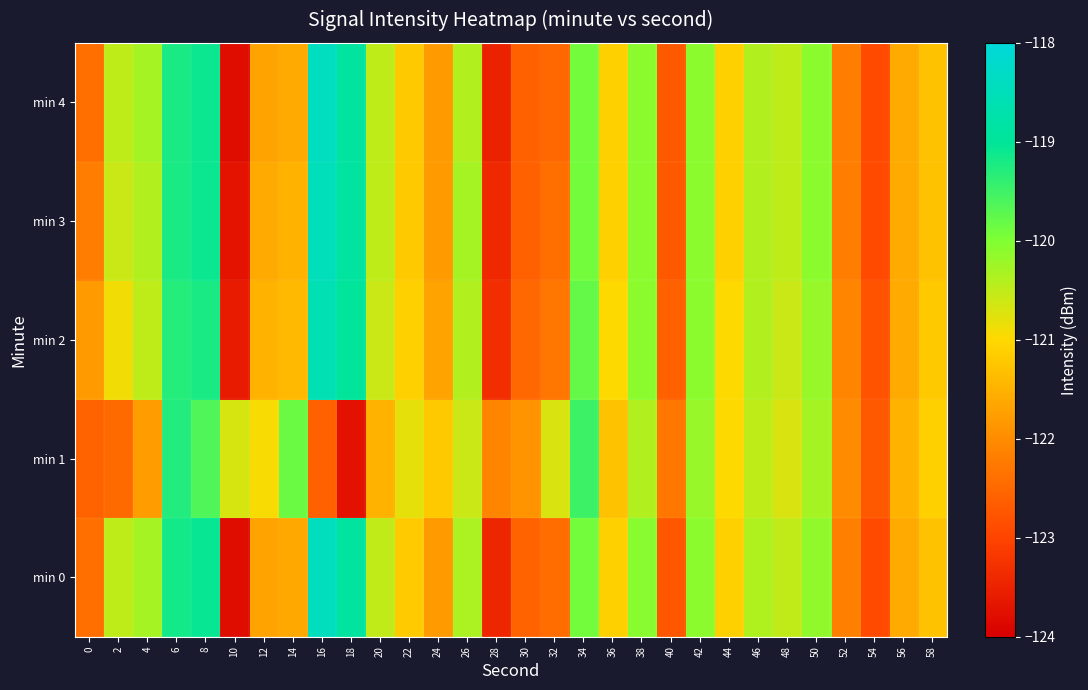

Reading left to right, extract all data points from this chart.

min 0: 0=-122.4	2=-120.5	4=-120.3	6=-119.2	8=-119.1	10=-123.8	12=-121.7	14=-121.6	16=-118.4	18=-118.9	20=-120.5	22=-121.2	24=-121.8	26=-120.4	28=-123.4	30=-122.6	32=-122.5	34=-119.9	36=-121.1	38=-120.1	40=-122.7	42=-120.1	44=-121.1	46=-120.4	48=-120.5	50=-120.1	52=-122.2	54=-122.9	56=-121.6	58=-121.3
min 1: 0=-122.6	2=-122.5	4=-121.8	6=-119.3	8=-119.6	10=-120.7	12=-120.9	14=-119.8	16=-122.6	18=-123.7	20=-121.5	22=-120.8	24=-121.2	26=-120.6	28=-122.1	30=-121.9	32=-120.7	34=-119.5	36=-121.3	38=-120.4	40=-122.3	42=-120.2	44=-121.0	46=-120.5	48=-120.7	50=-120.3	52=-122.0	54=-122.7	56=-121.5	58=-121.1
min 2: 0=-121.8	2=-120.9	4=-120.5	6=-119.3	8=-119.2	10=-123.6	12=-121.5	14=-121.4	16=-118.6	18=-119.0	20=-120.6	22=-121.1	24=-121.7	26=-120.4	28=-123.3	30=-122.5	32=-122.3	34=-119.8	36=-121.0	38=-120.1	40=-122.6	42=-120.1	44=-121.0	46=-120.4	48=-120.6	50=-120.2	52=-122.1	54=-122.8	56=-121.6	58=-121.2
min 3: 0=-122.2	2=-120.6	4=-120.4	6=-119.2	8=-119.1	10=-123.7	12=-121.6	14=-121.5	16=-118.5	18=-118.9	20=-120.5	22=-121.2	24=-121.8	26=-120.3	28=-123.4	30=-122.6	32=-122.4	34=-119.9	36=-121.1	38=-120.1	40=-122.7	42=-120.1	44=-121.1	46=-120.4	48=-120.5	50=-120.1	52=-122.2	54=-122.9	56=-121.6	58=-121.3
min 4: 0=-122.4	2=-120.5	4=-120.3	6=-119.2	8=-119.1	10=-123.8	12=-121.7	14=-121.6	16=-118.4	18=-118.9	20=-120.5	22=-121.2	24=-121.8	26=-120.4	28=-123.5	30=-122.6	32=-122.5	34=-119.9	36=-121.1	38=-120.1	40=-122.7	42=-120.1	44=-121.1	46=-120.4	48=-120.5	50=-120.1	52=-122.2	54=-122.9	56=-121.6	58=-121.3